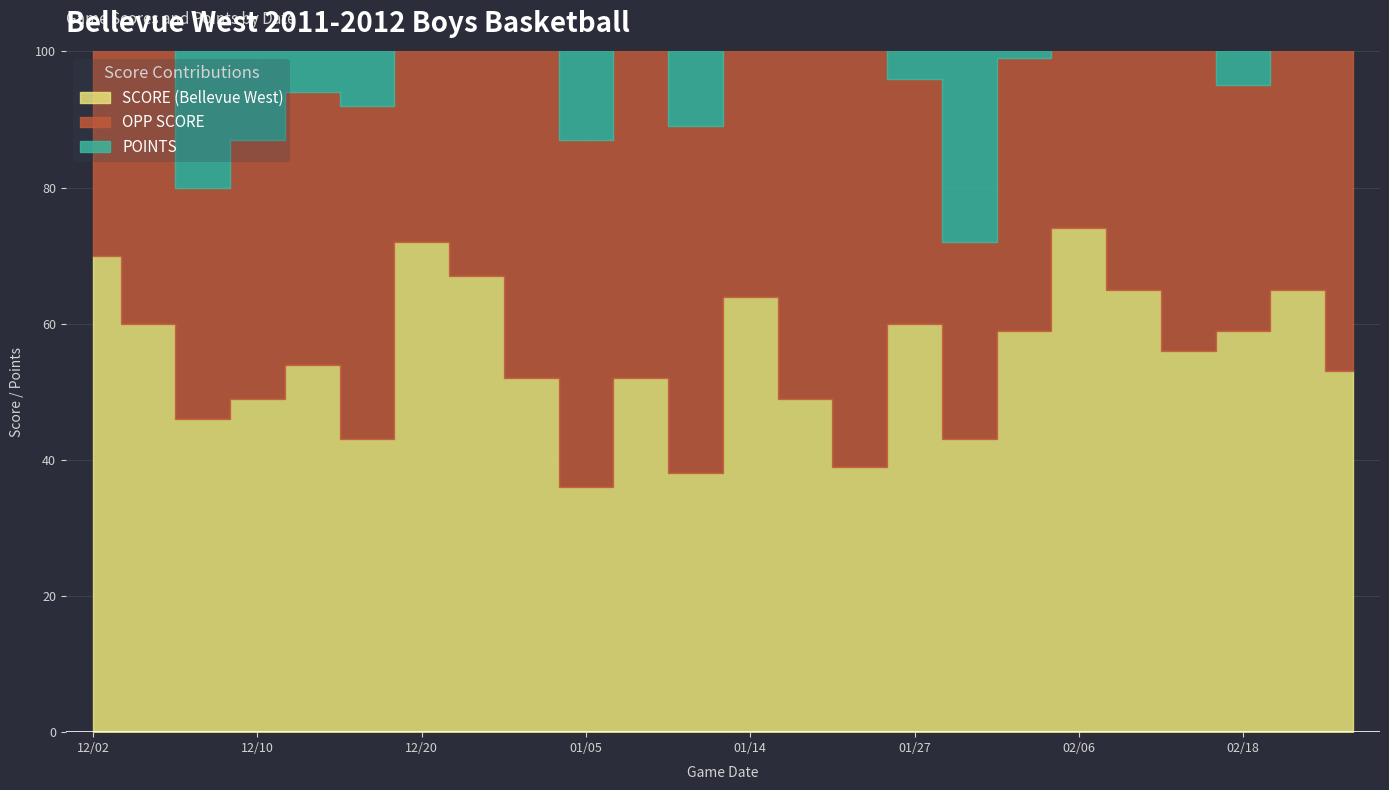

What is the average value of the POINTS series?

41